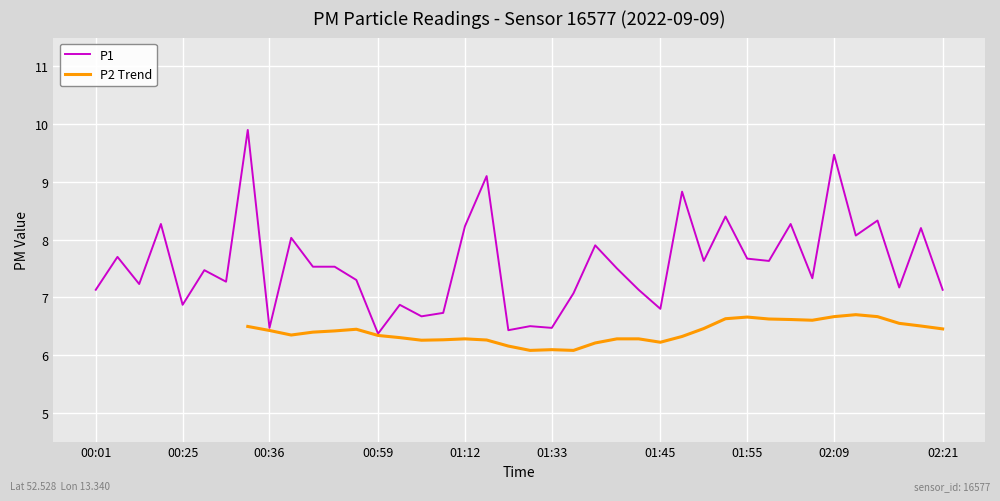

What is the minimum value shown in the chart?

6.4